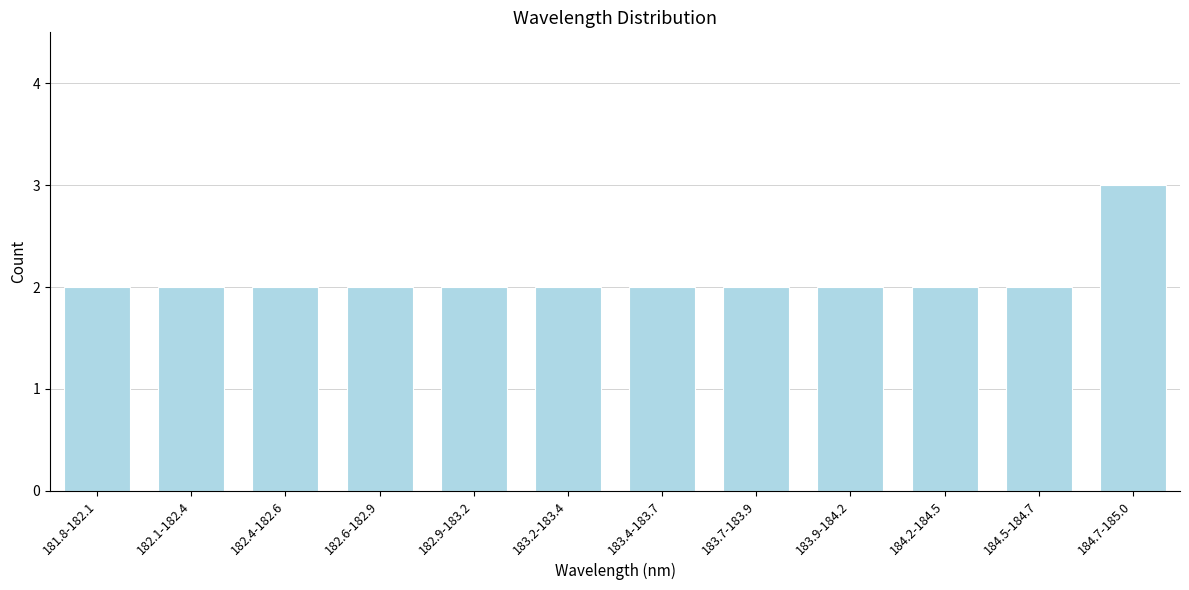

Reading right to left, list all the values displayed in this chart.

3	2	2	2	2	2	2	2	2	2	2	2